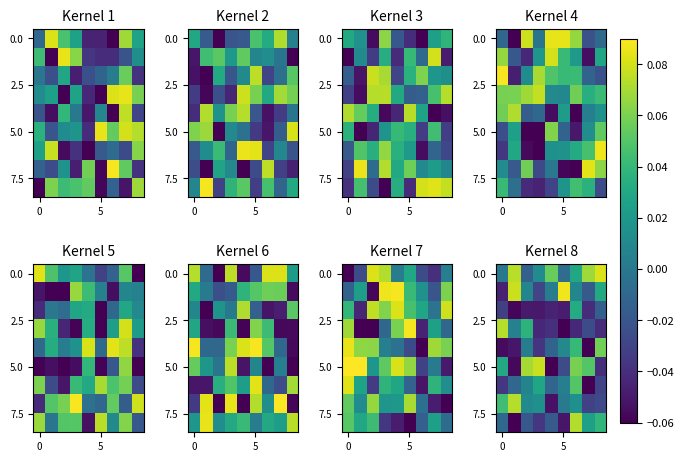

What is the smallest value displayed?

-0.1